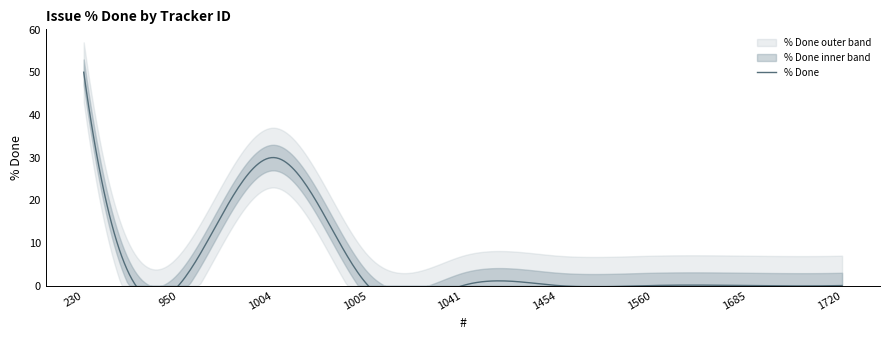

Reading right to left, extract all data points from this chart.

1720=0	1685=0	1560=0	1454=0	1041=0	1005=0	1004=30	950=0	230=50